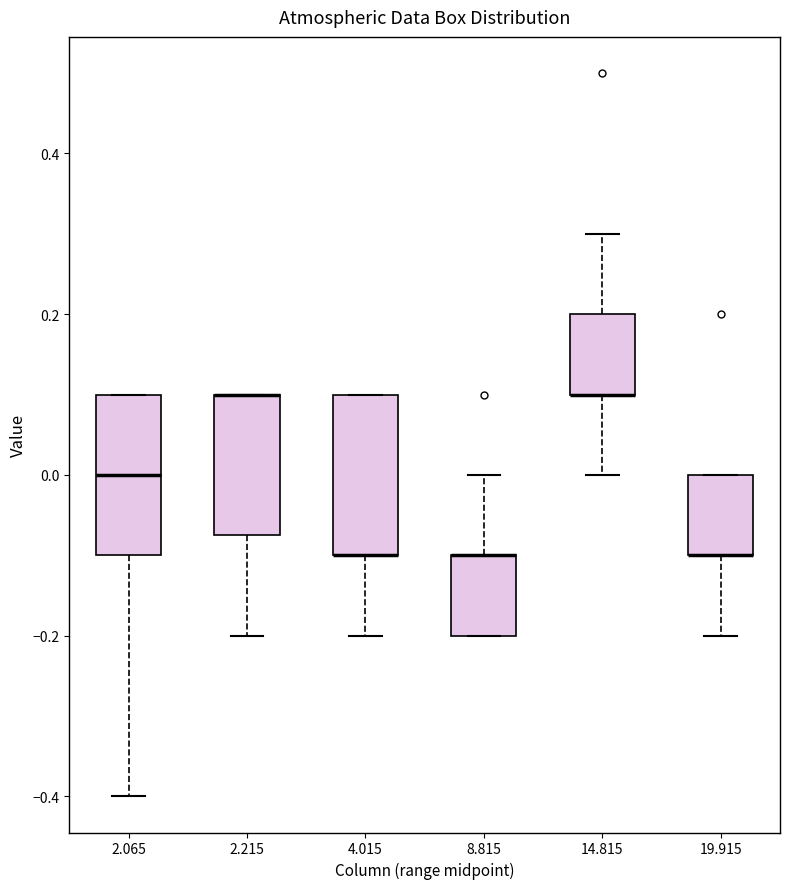

Reading left to right, transcribe this box plot: for each box, give where its median line is, the range the box spans, and where its two whiskers end, as read against the y-axis. The values are not printed on the chart, so give them approximately, as read against the axis.

2.065: median 0.00, box -0.10 to 0.10, whiskers -0.40 to 0.10
2.215: median 0.10 (drawn on the box's upper edge), box -0.08 to 0.10, whiskers -0.20 to 0.10
4.015: median -0.10 (drawn on the box's lower edge), box -0.10 to 0.10, whiskers -0.20 to 0.10
8.815: median -0.10 (drawn on the box's upper edge), box -0.20 to -0.10, whiskers -0.20 to 0.00
14.815: median 0.10 (drawn on the box's lower edge), box 0.10 to 0.20, whiskers 0.00 to 0.30
19.915: median -0.10 (drawn on the box's lower edge), box -0.10 to 0.00, whiskers -0.20 to 0.00